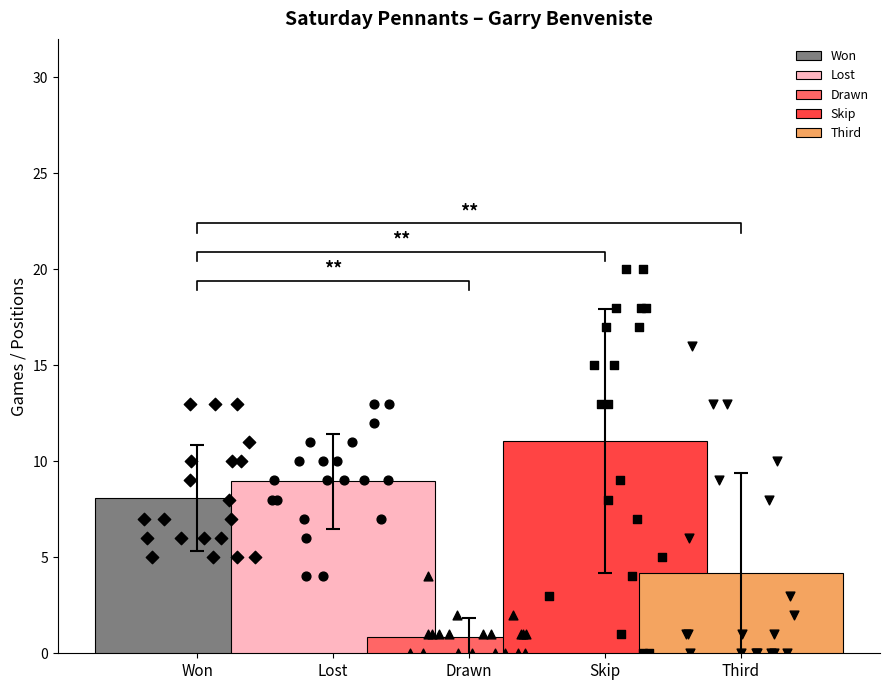

List the labels in order of Lost value, largest first.

Drawn